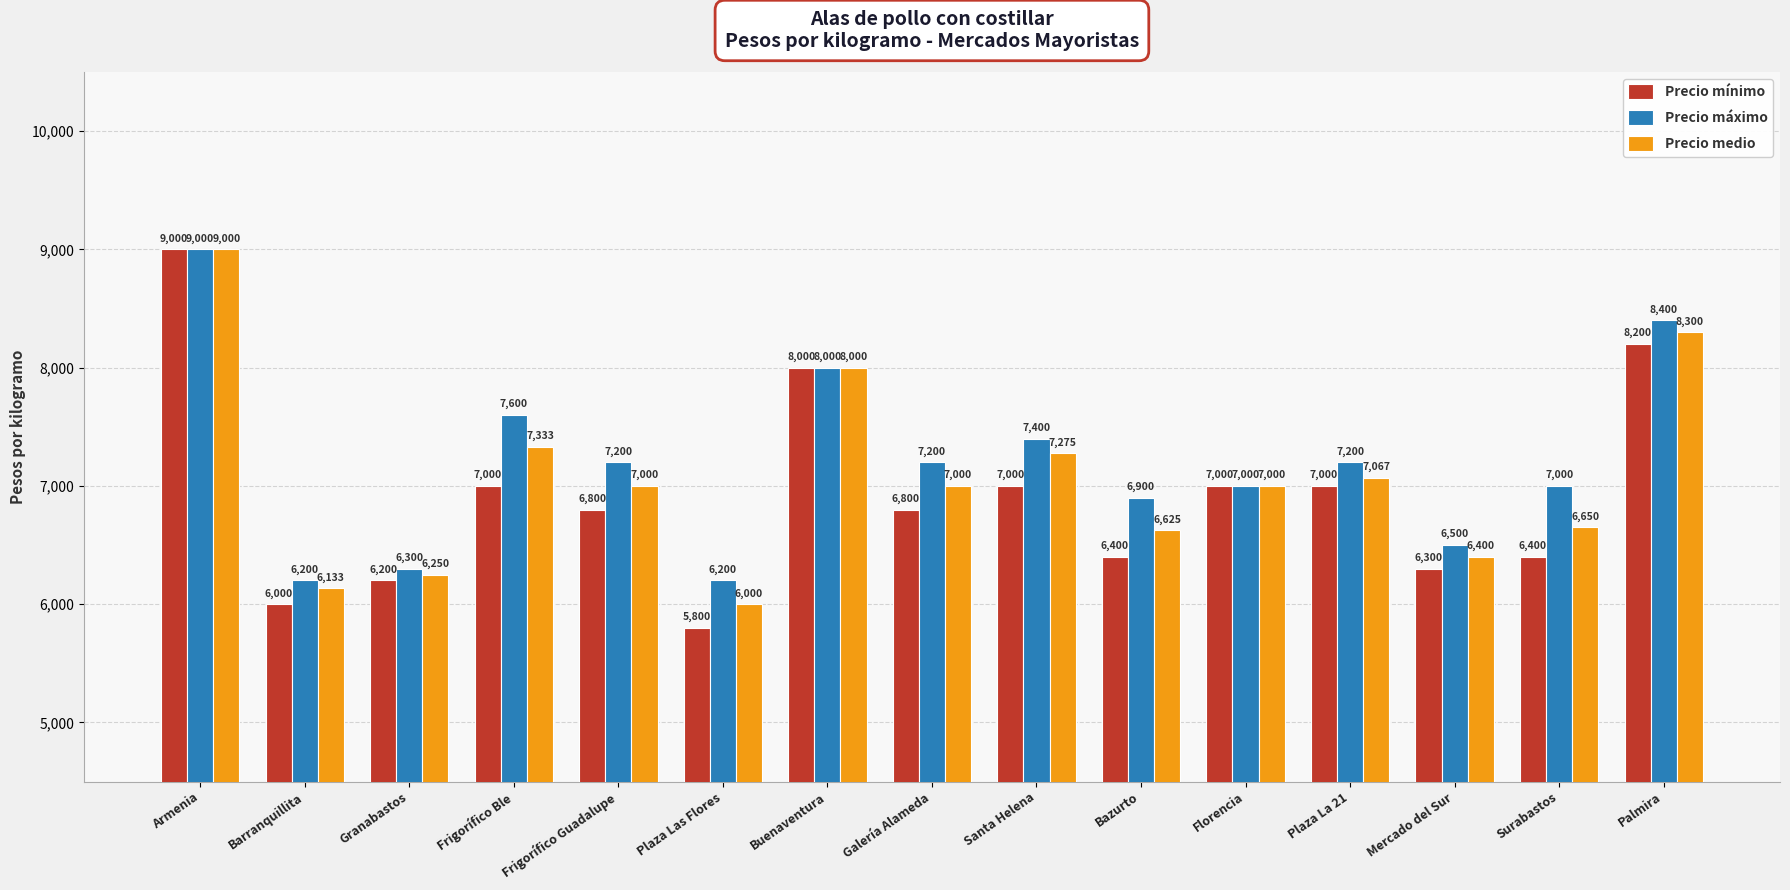

How many series are shown in this chart?

3